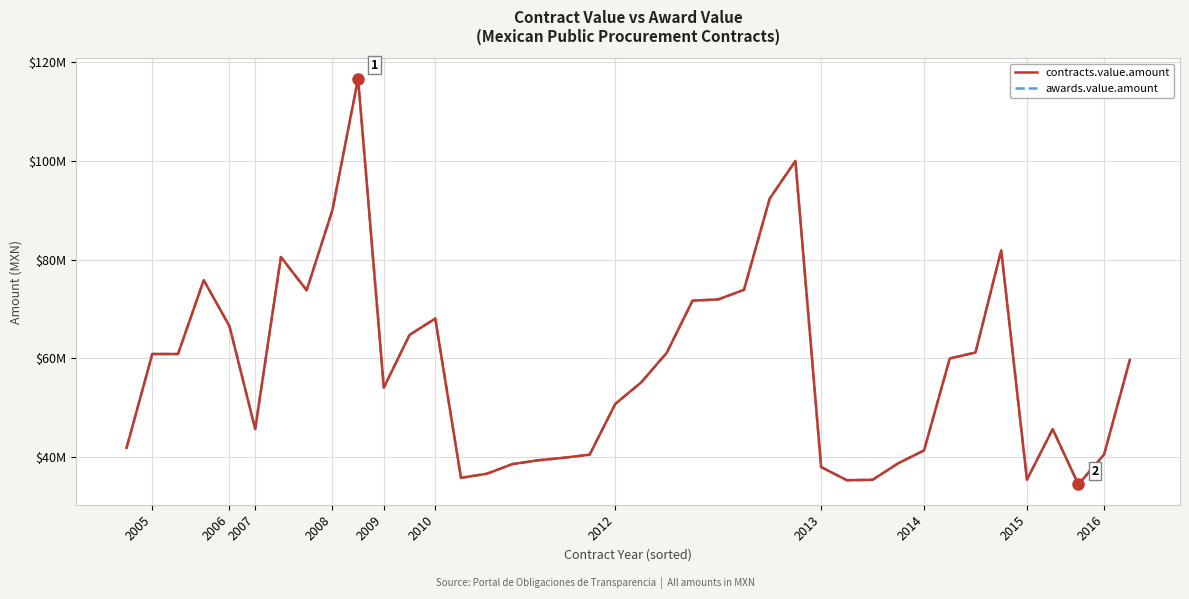

What is the greatest value displayed?

116648665.0